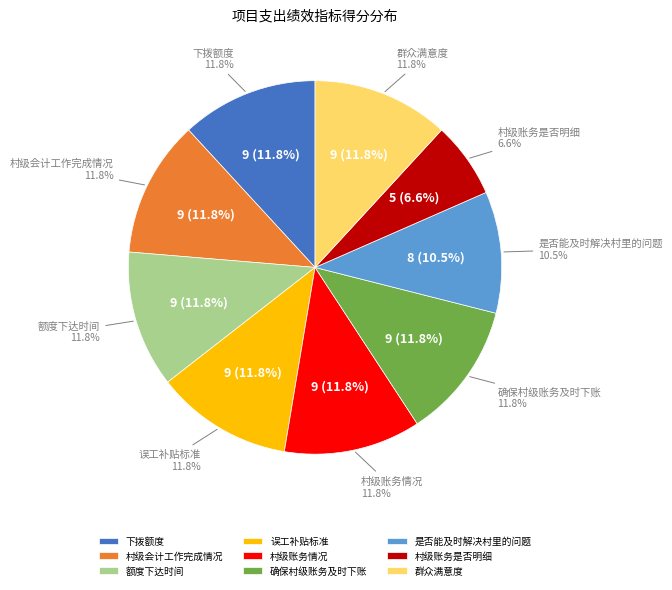

Which slice is the largest?

下拨额度